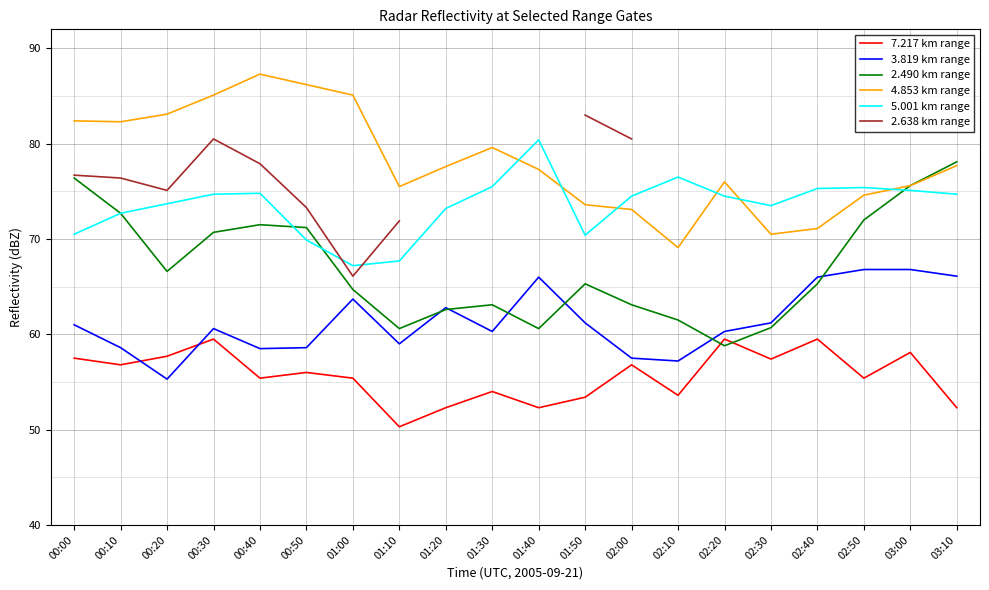

What value does the 7.217 km range series have at 01:50?

53.4